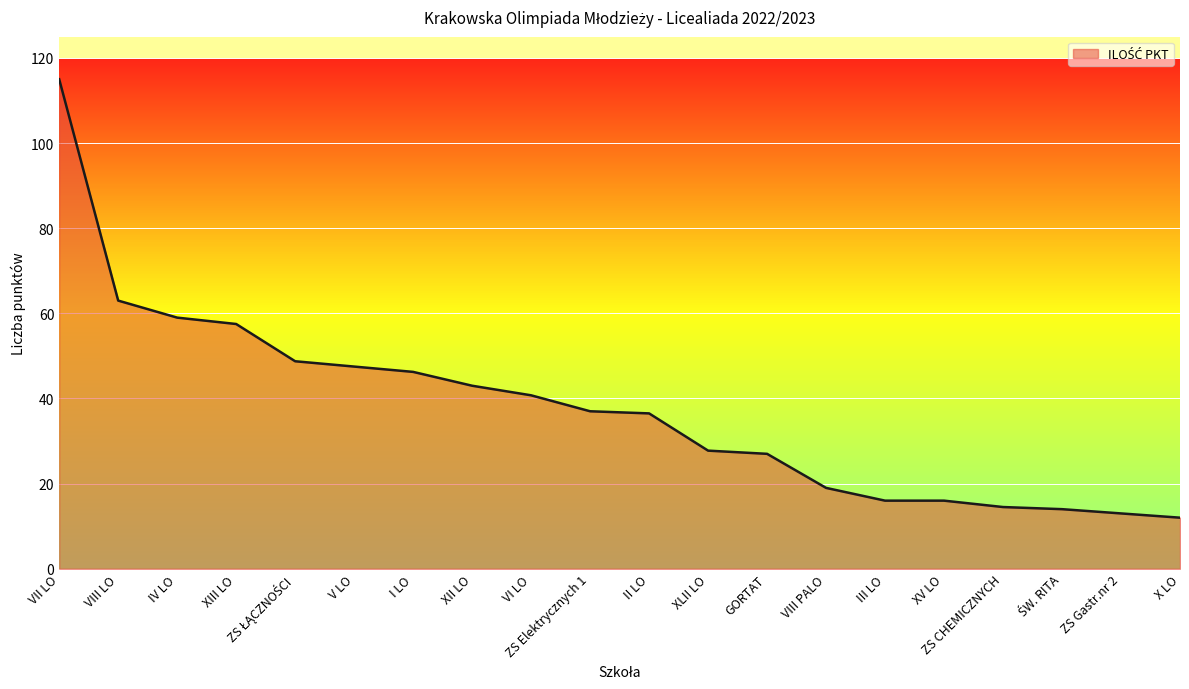

Which has a higher value, II LO or VIII PALO?

II LO